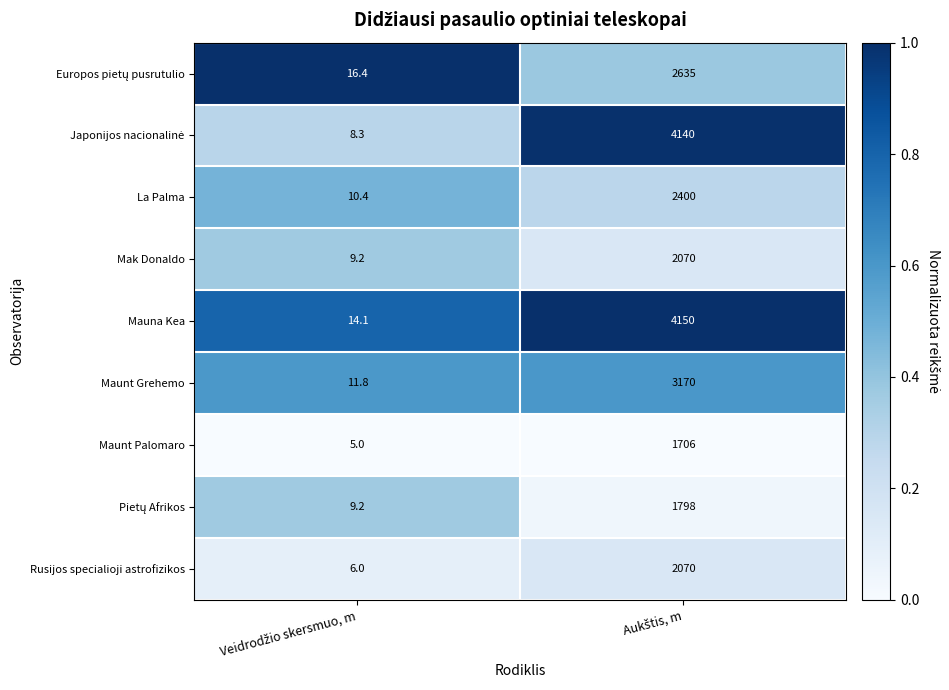

Which series has the largest total across all categories?

Mauna Kea